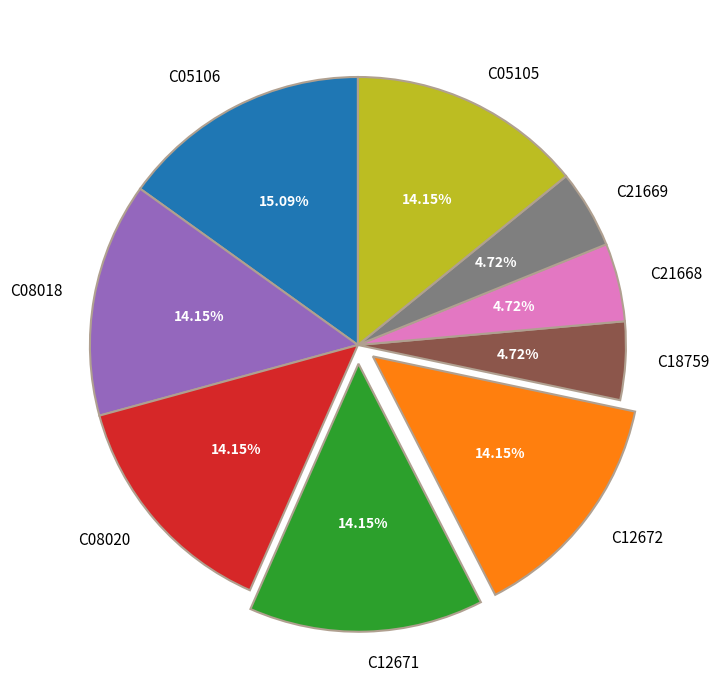

Is there any slice that represents more than half of the pie?

No